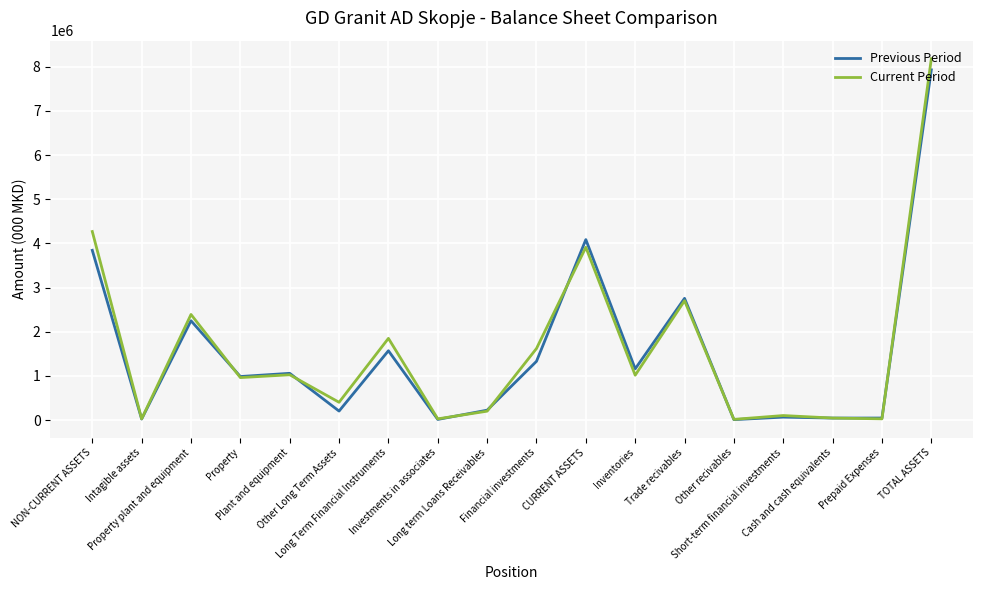

Which series has the widest spread of values?

Current Period